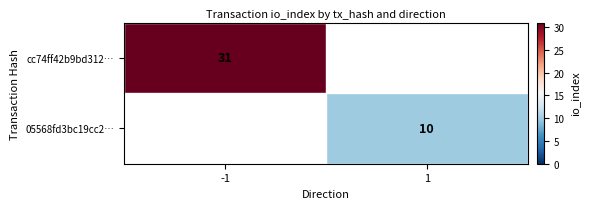

True or false: 05568fd3bc19cc2… has a value of 10.0 at 1.

True